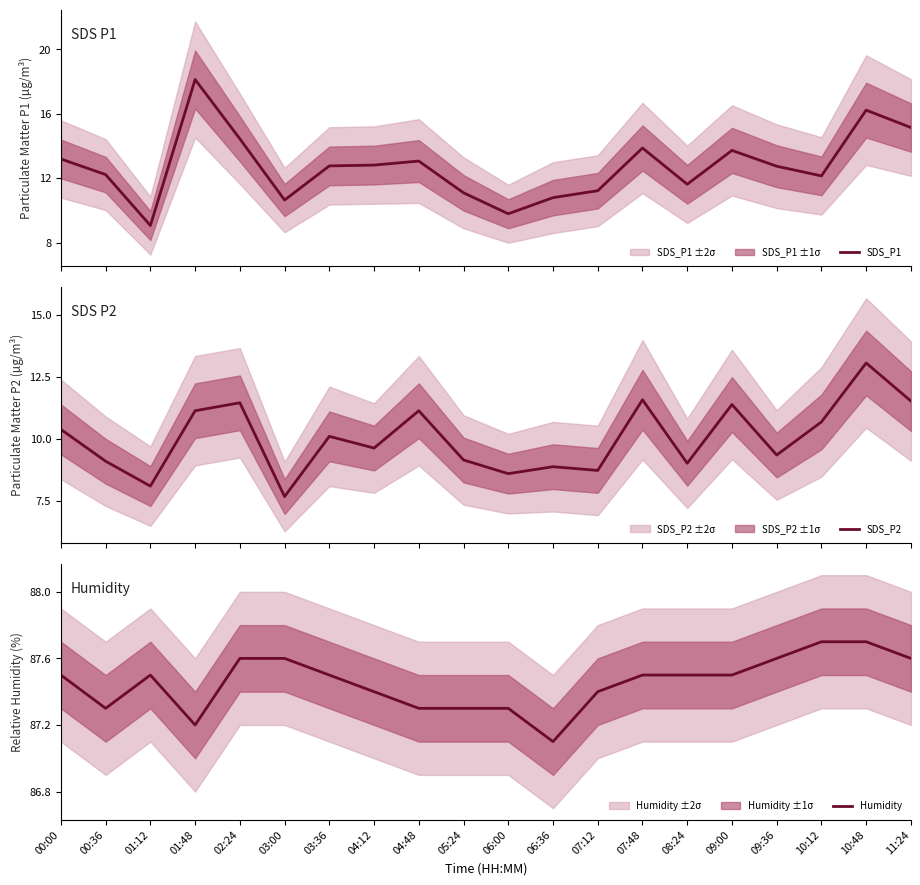

What are all the series names shown in the legend?

SDS_P1, SDS_P2, Humidity